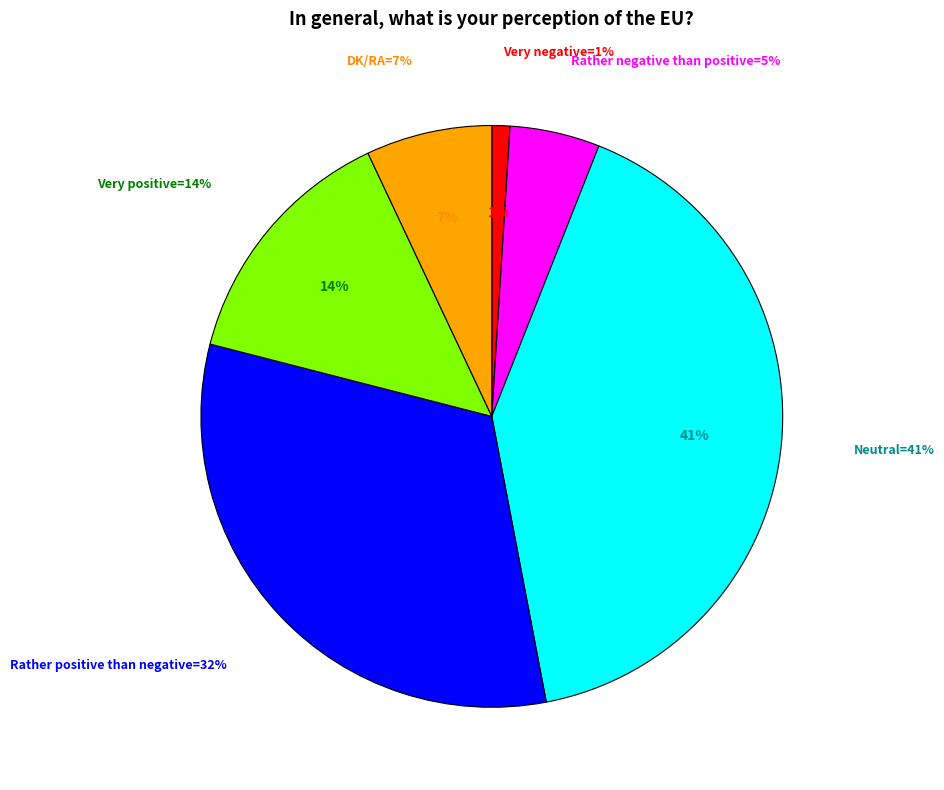

To the nearest percent, what is the difference between the largest and smallest slice percentages?

40%